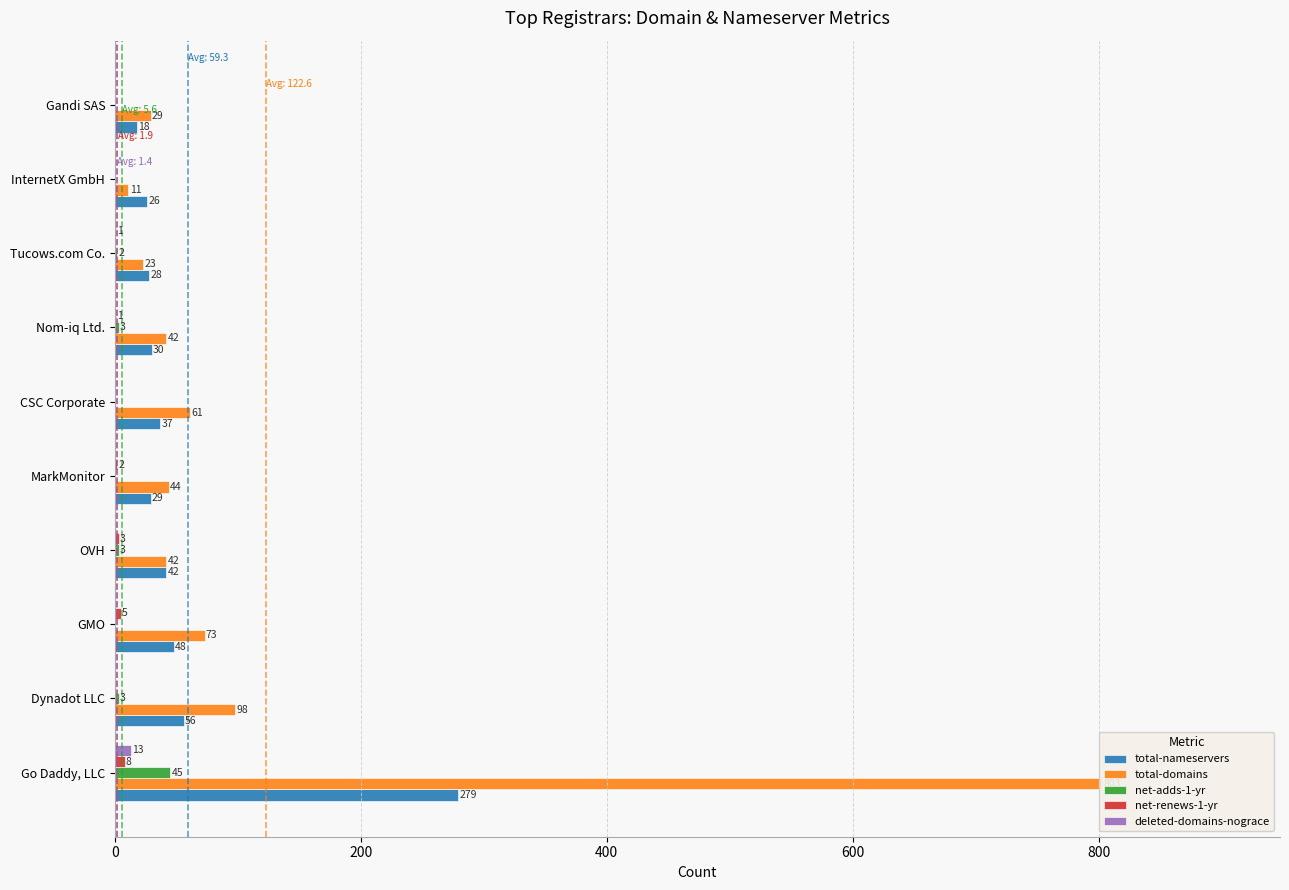

Are the bars horizontal?

Yes